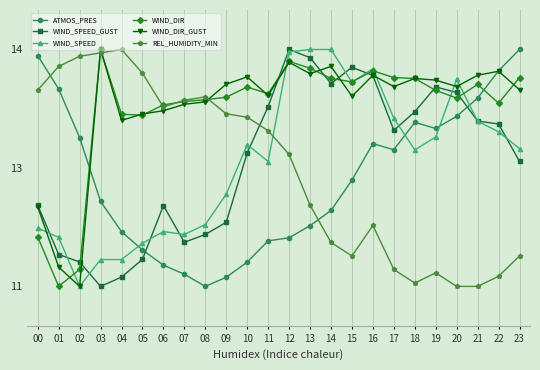

At 21, list the series in order from smallest to largest.

REL_HUMIDITY_MIN, WIND_SPEED, WIND_SPEED_GUST, ATMOS_PRES, WIND_DIR, WIND_DIR_GUST